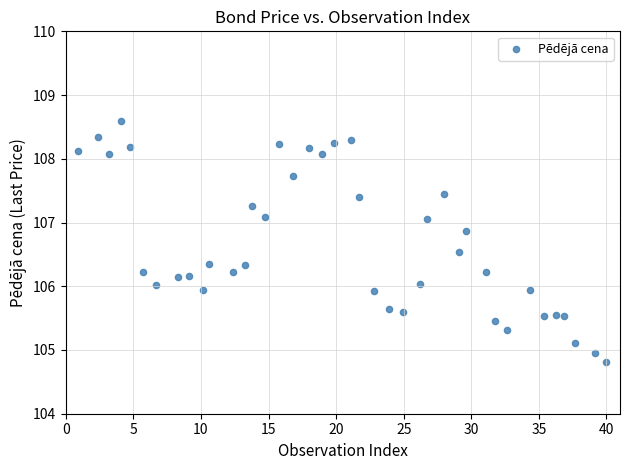

What is the range of Y values (max minus min)?

3.8